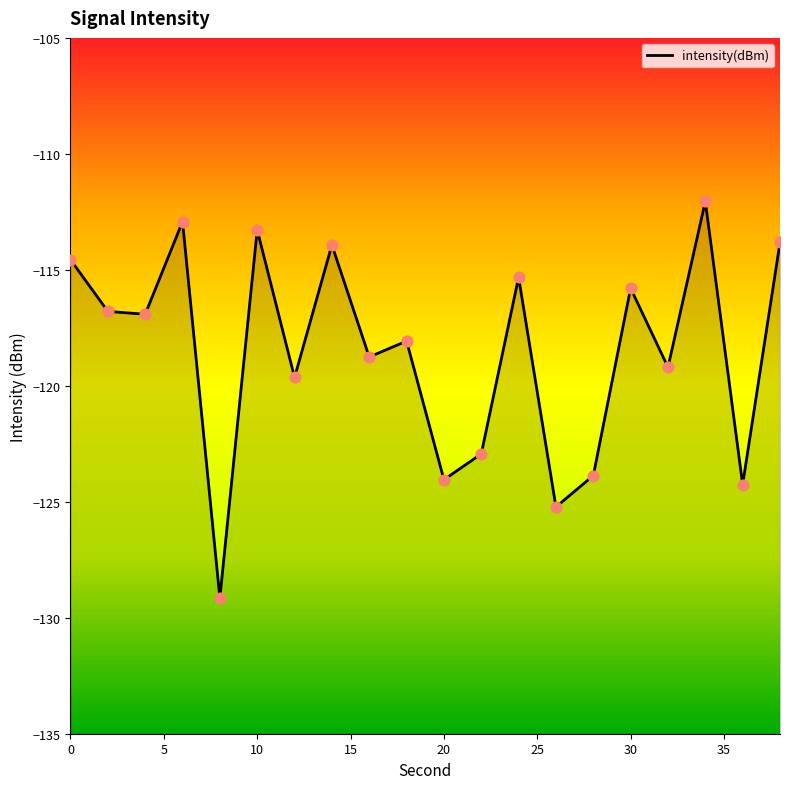

What is the change in value from 16 to 38?

+4.9